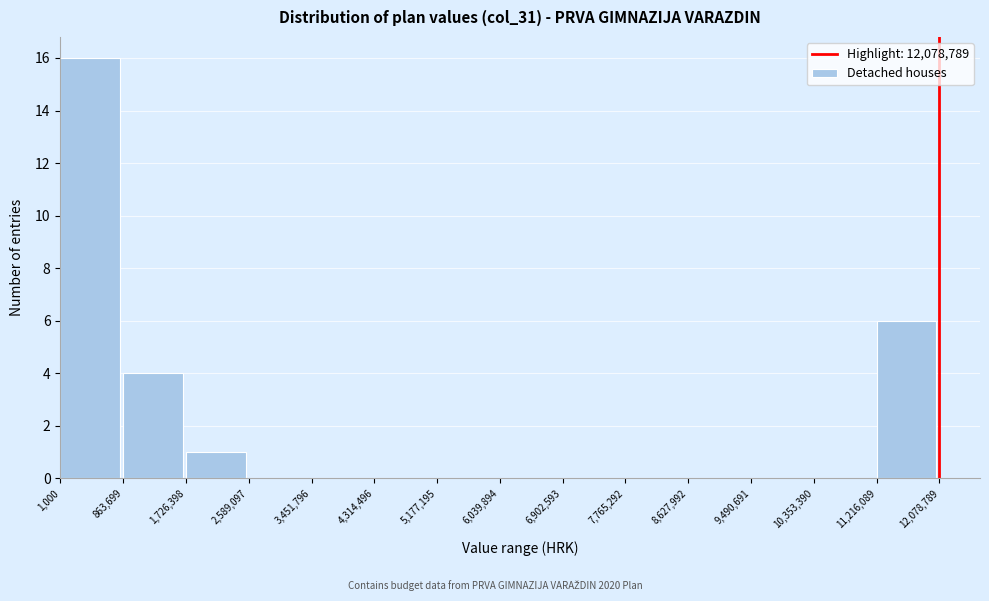

Which range on the x-axis has the tallest bar?

1,000 to 863,699